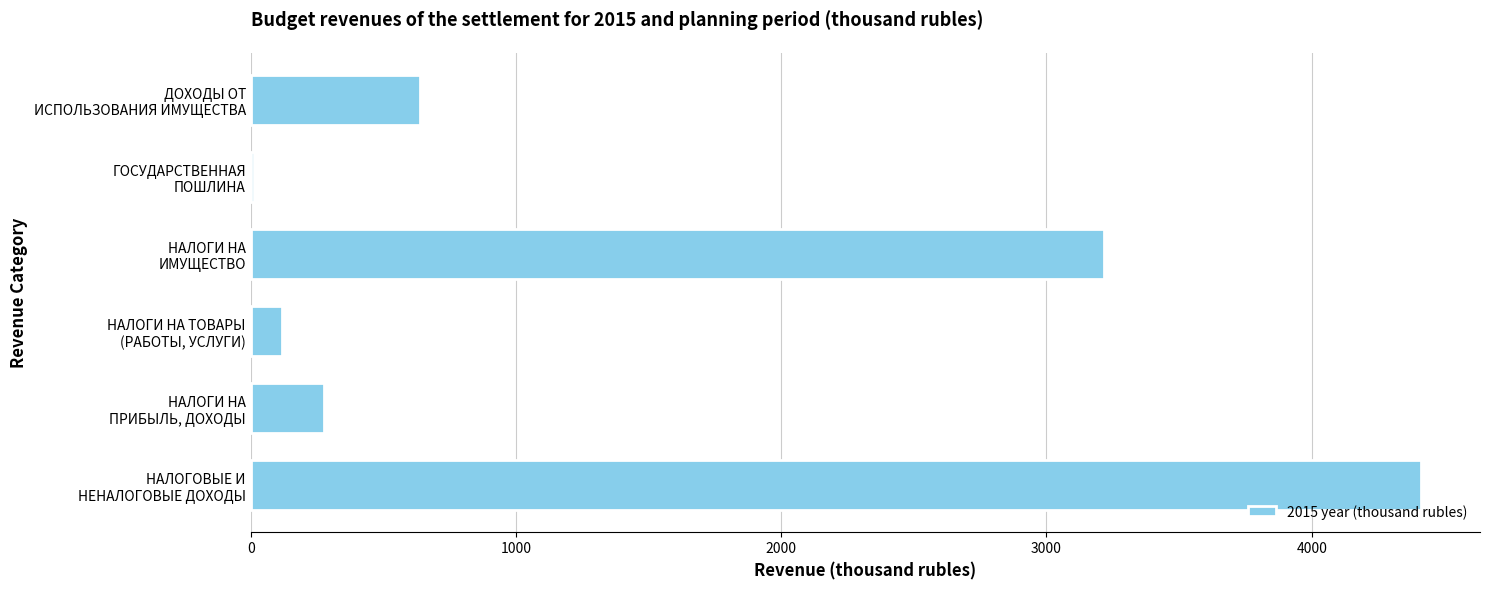

What is the average value?

1446.0